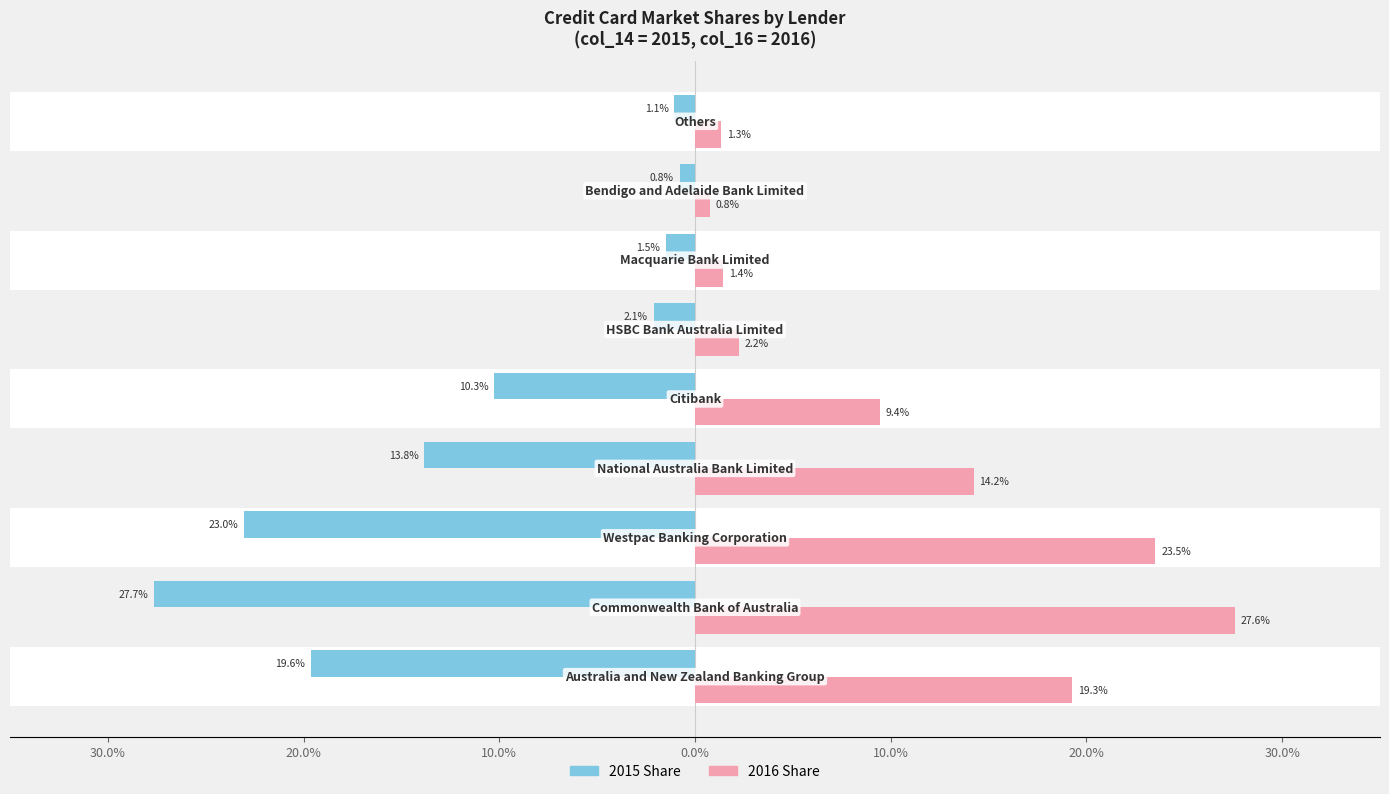

Count the number of data series in this chart.

2